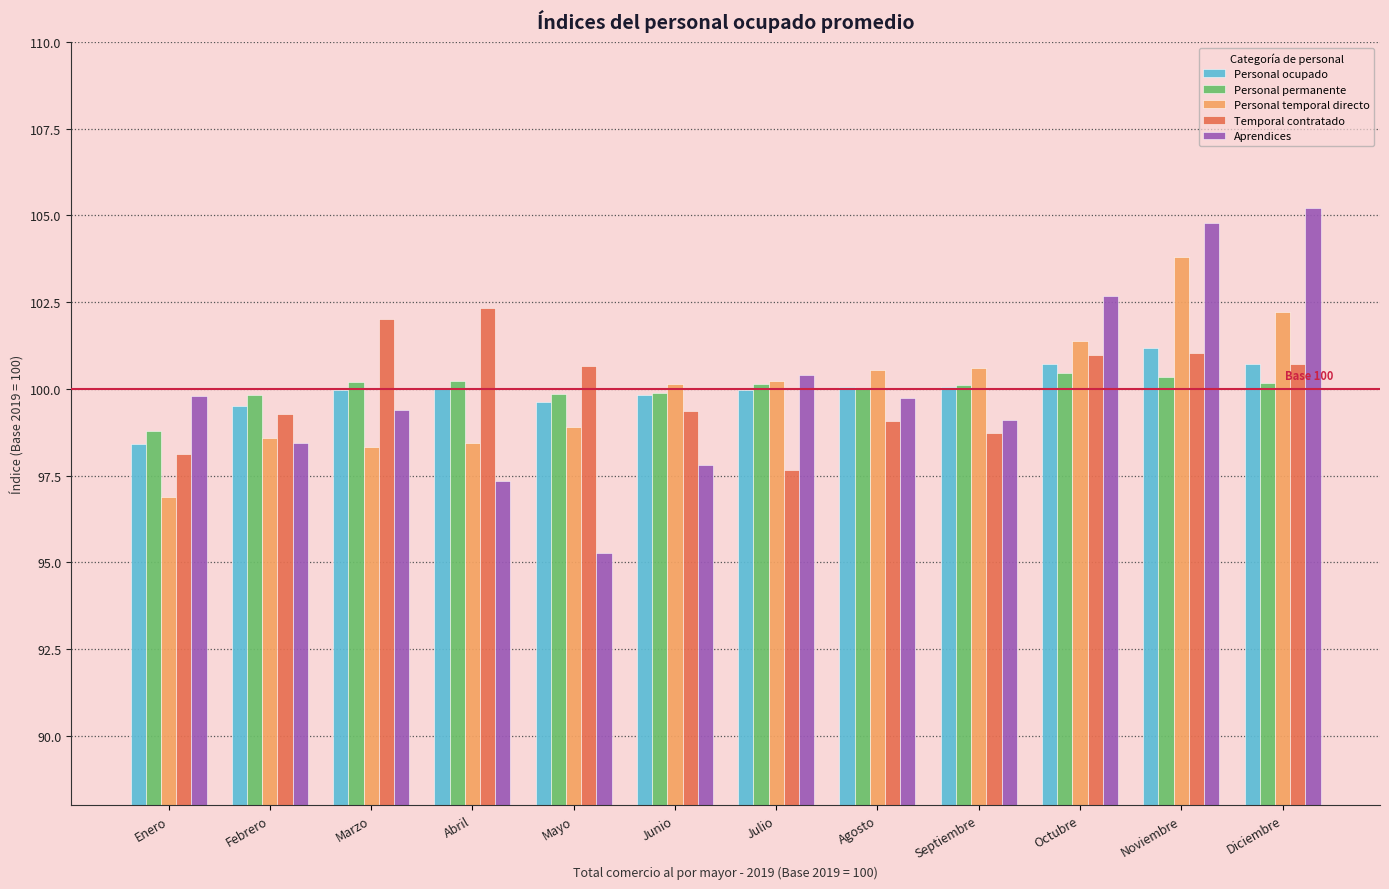

Is it true that Personal permanente equals 99.8 at Febrero?

True